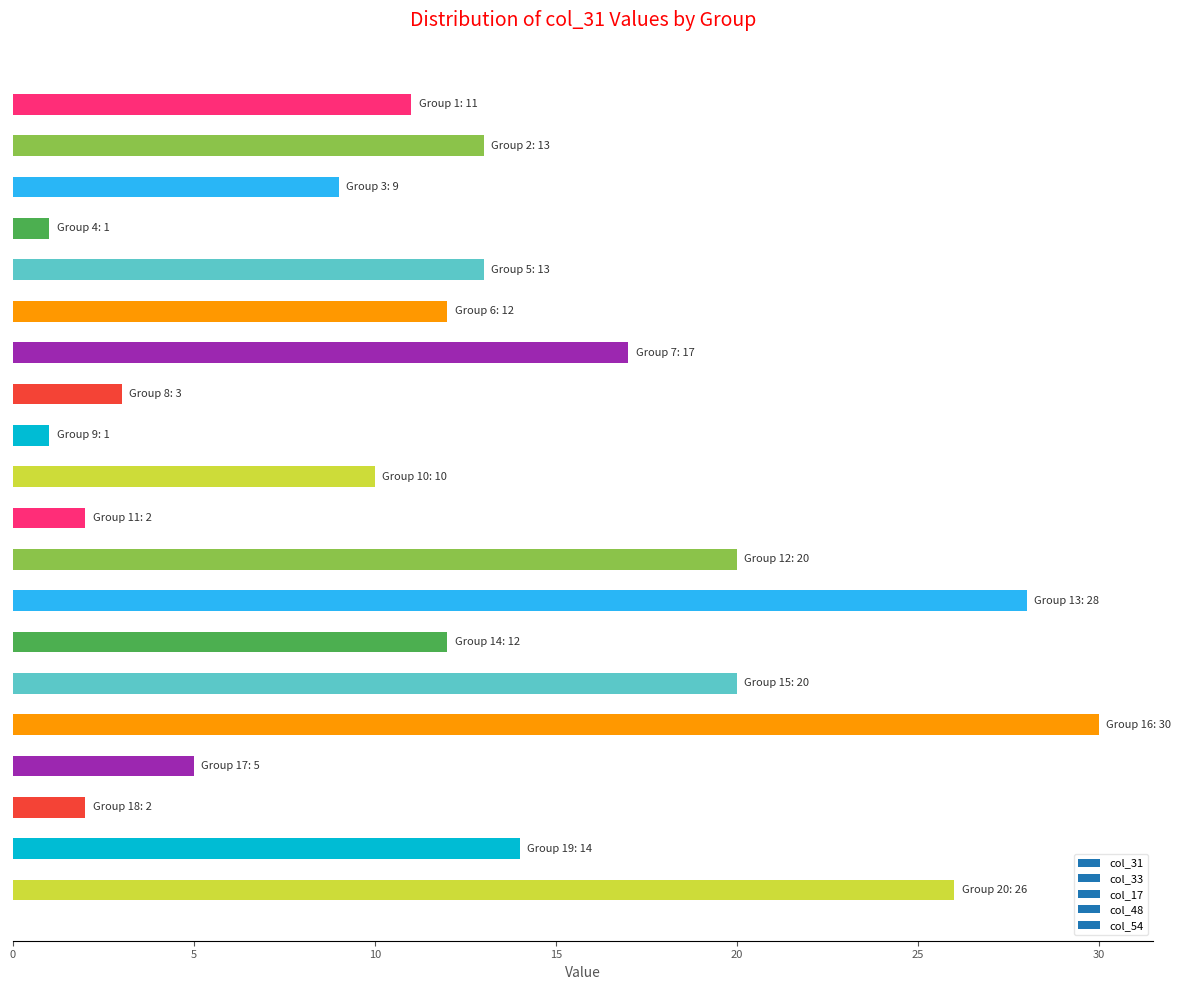

What is the average value?

12